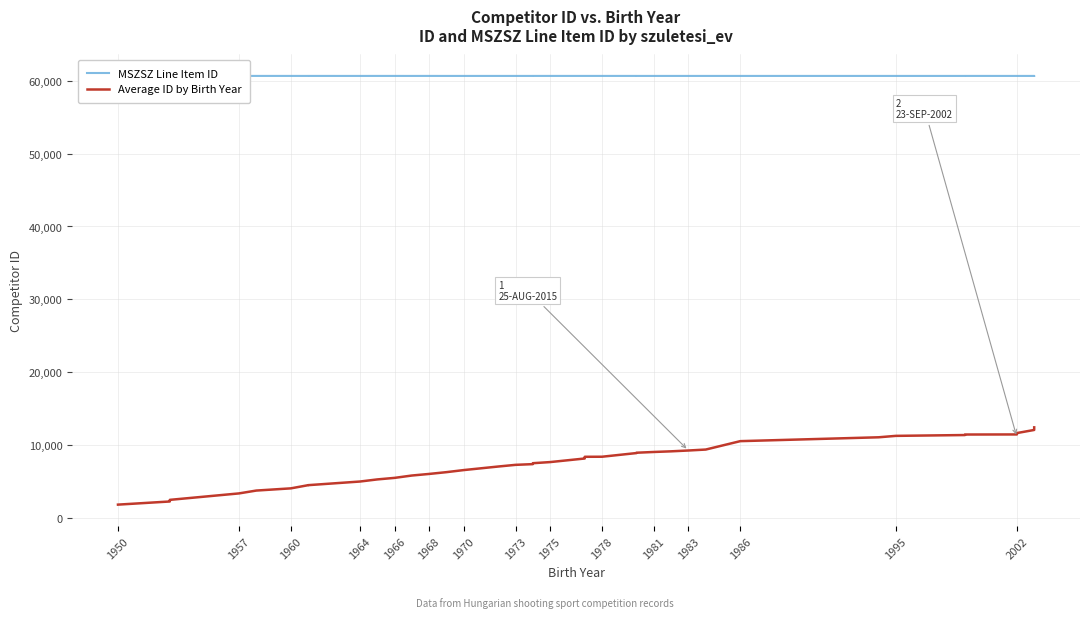

How many interior local valleys does the MSZSZ Line Item ID series have?

3